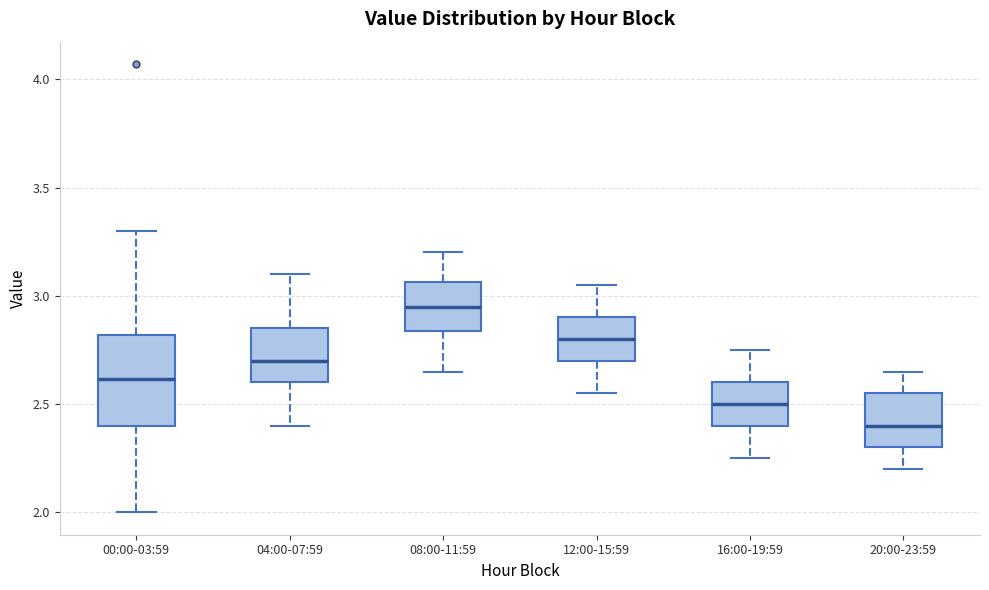

Reading left to right, transcribe this box plot: for each box, give where its median line is, the range the box spans, and where its two whiskers end, as read against the y-axis. The values are not printed on the chart, so give them approximately, as read against the axis.

00:00-03:59: median 2.60, box 2.40 to 2.80, whiskers 2.00 to 3.30
04:00-07:59: median 2.70, box 2.60 to 2.85, whiskers 2.40 to 3.10
08:00-11:59: median 2.95, box 2.85 to 3.05, whiskers 2.65 to 3.20
12:00-15:59: median 2.80, box 2.70 to 2.90, whiskers 2.55 to 3.05
16:00-19:59: median 2.50, box 2.40 to 2.60, whiskers 2.25 to 2.75
20:00-23:59: median 2.40, box 2.30 to 2.55, whiskers 2.20 to 2.65